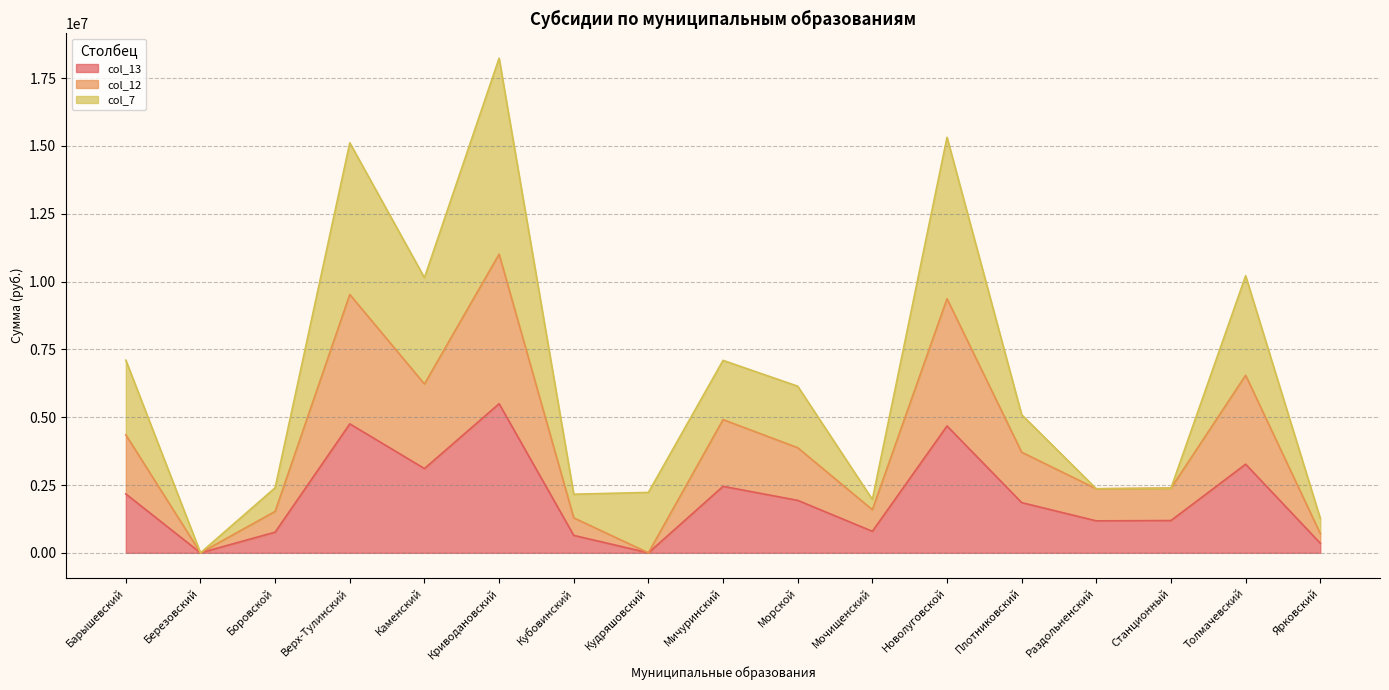

True or false: col_12 and col_13 cross at least once.

False